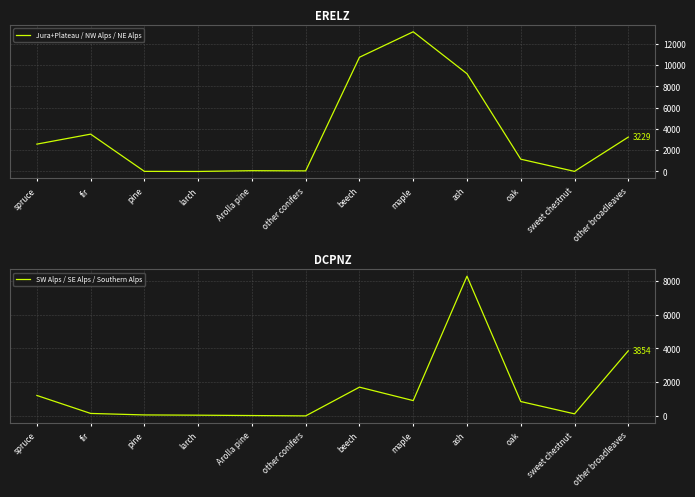

True or false: Jura+Plateau / NW Alps / NE Alps has more than 2 points higher than both neighbors.

True